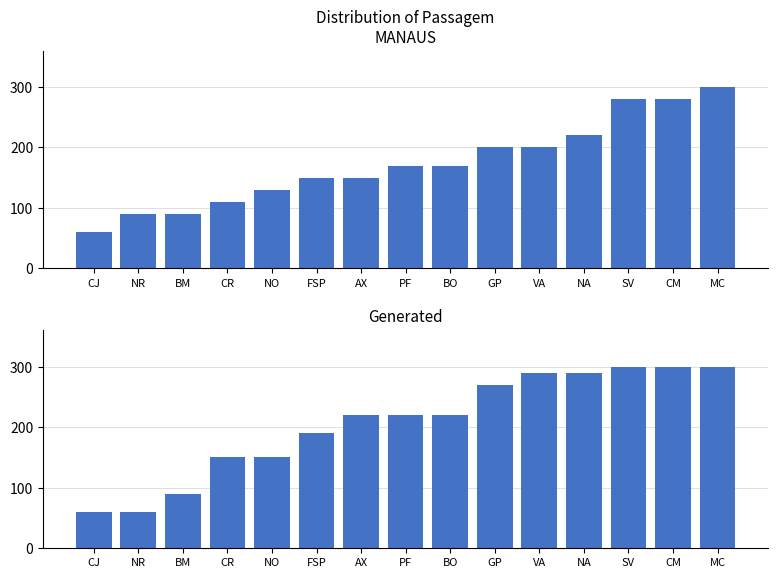

What is the smallest value displayed?

60